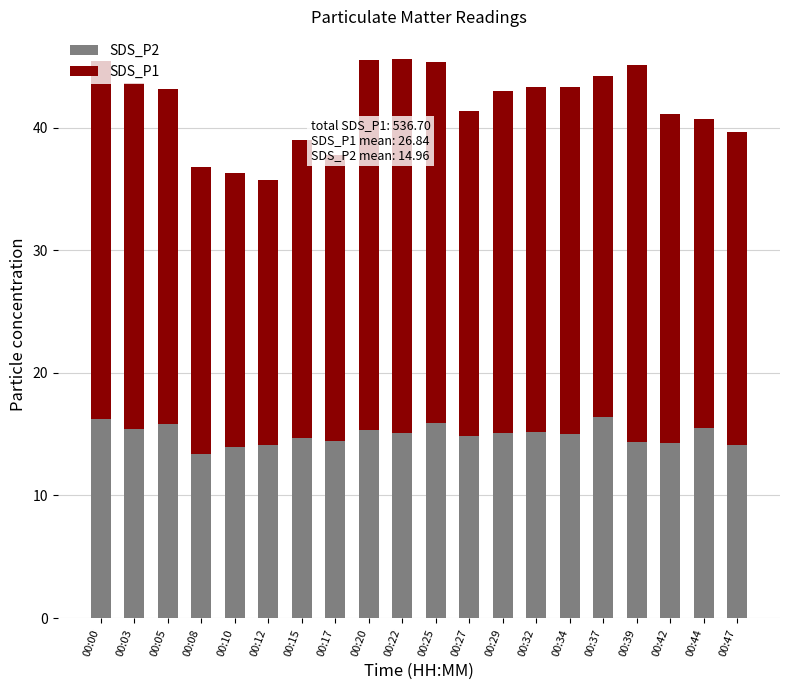

Are the bars horizontal?

No